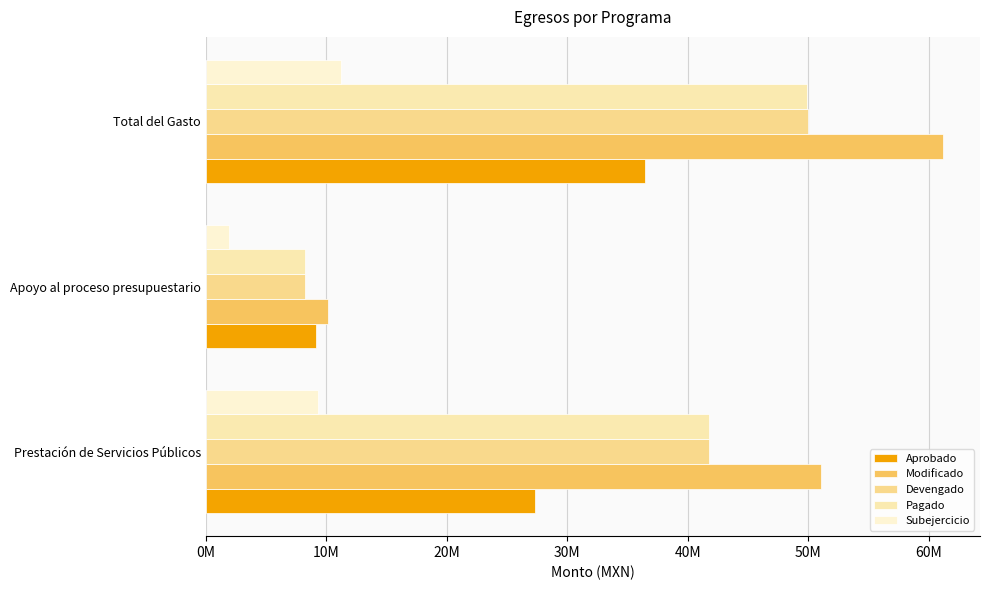

Where is Modificado nearest to the value 35665867?

Prestación de Servicios Públicos